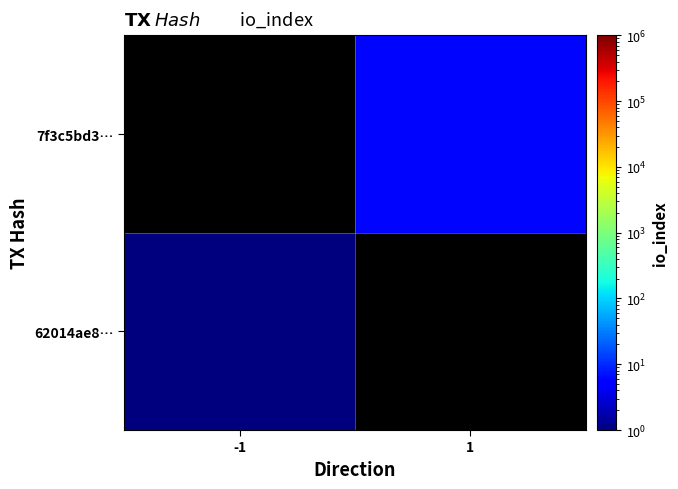

What is the minimum value shown in the chart?

1.0